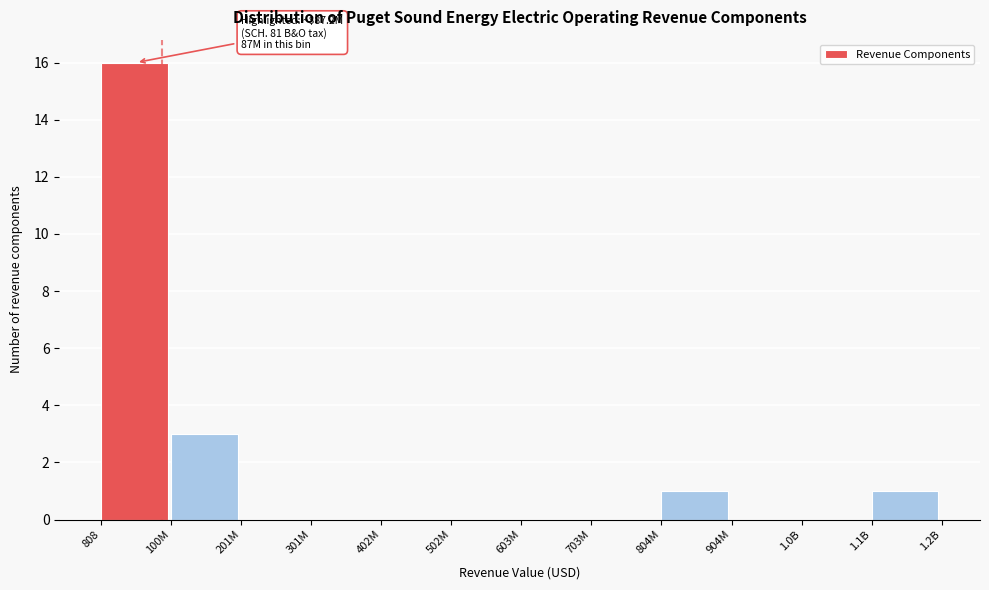

Reading left to right, what are all the values shown in this chart?

808=16	100M=3	201M=0	301M=0	402M=0	502M=0	603M=0	703M=0	804M=1	904M=0	1.0B=0	1.1B=1